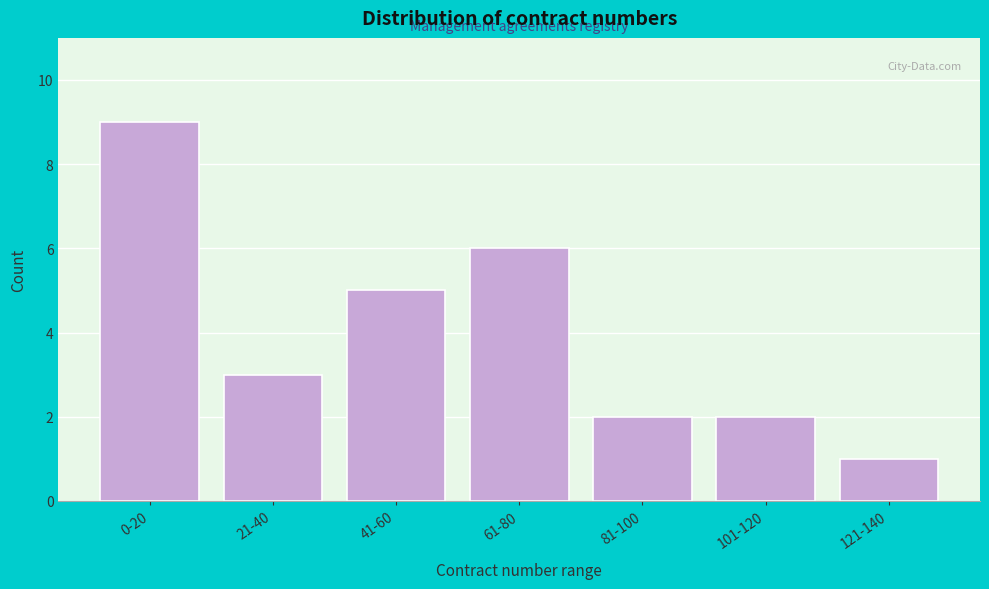

Reading right to left, transcribe all the data shown in this chart.

1	2	2	6	5	3	9